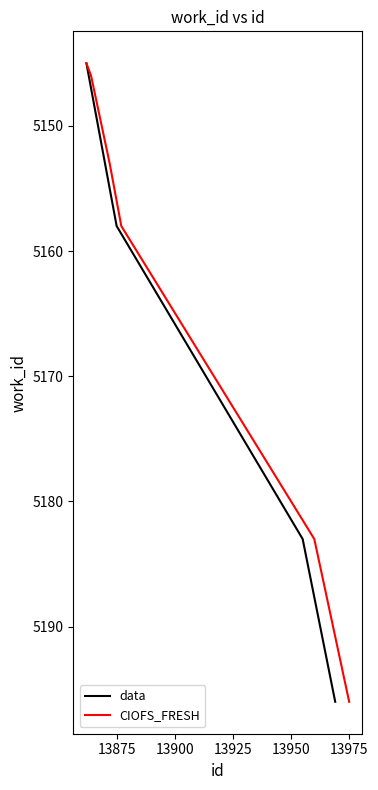

How many series are shown in this chart?

2